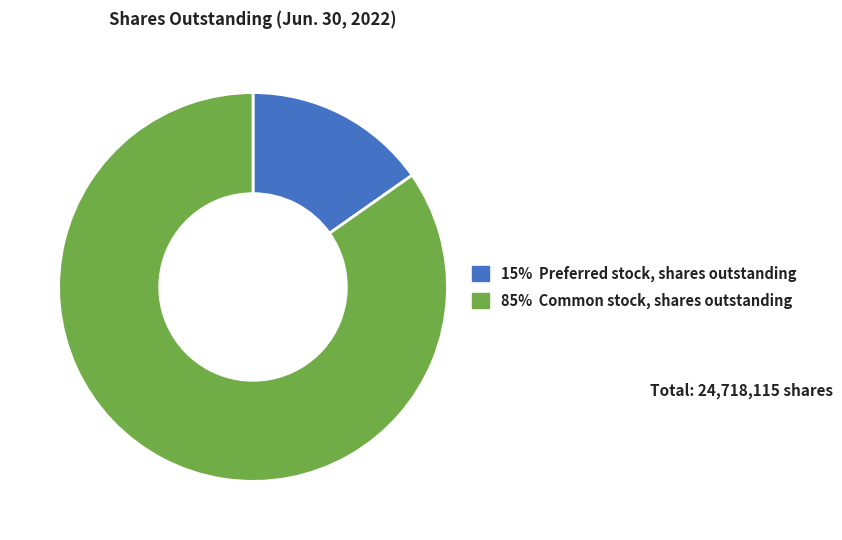

Which has a higher value, 15% Preferred stock, shares outstanding or 85% Common stock, shares outstanding?

85% Common stock, shares outstanding